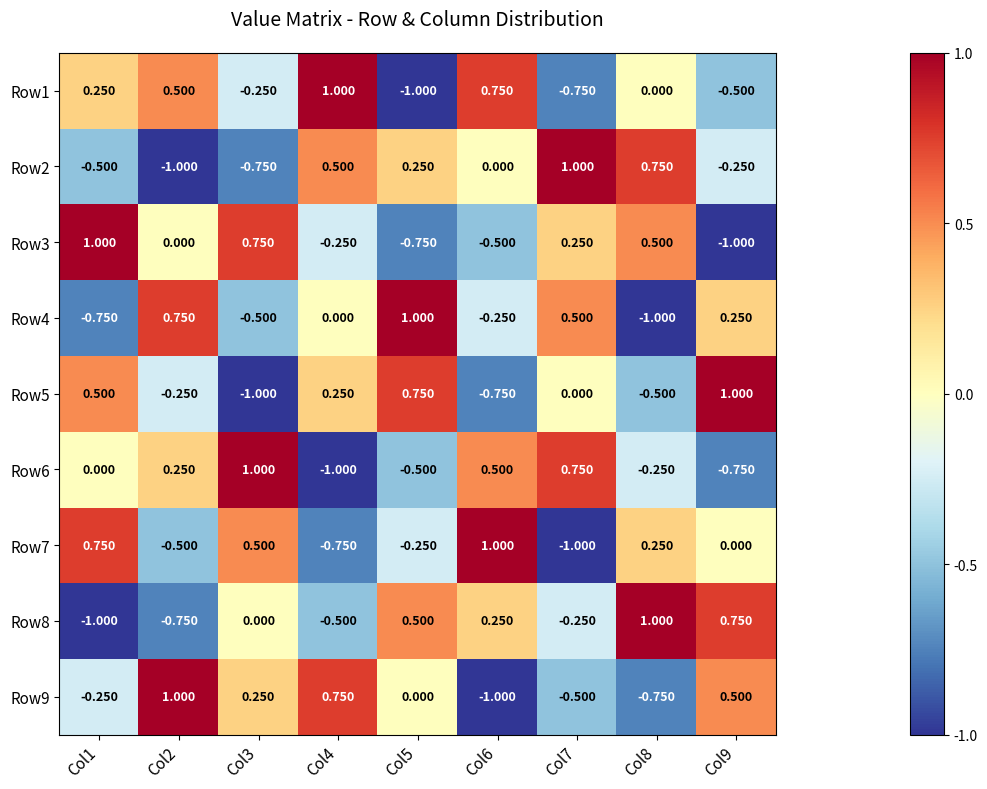

At how many categories does at least one series exceed 0?

9